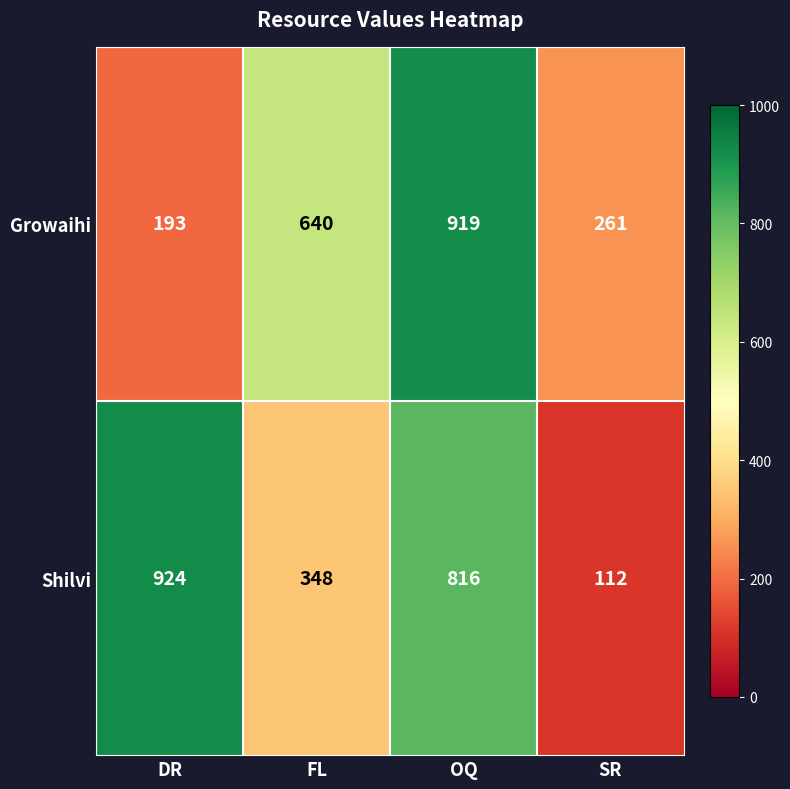

Which series has the largest total across all categories?

Shilvi